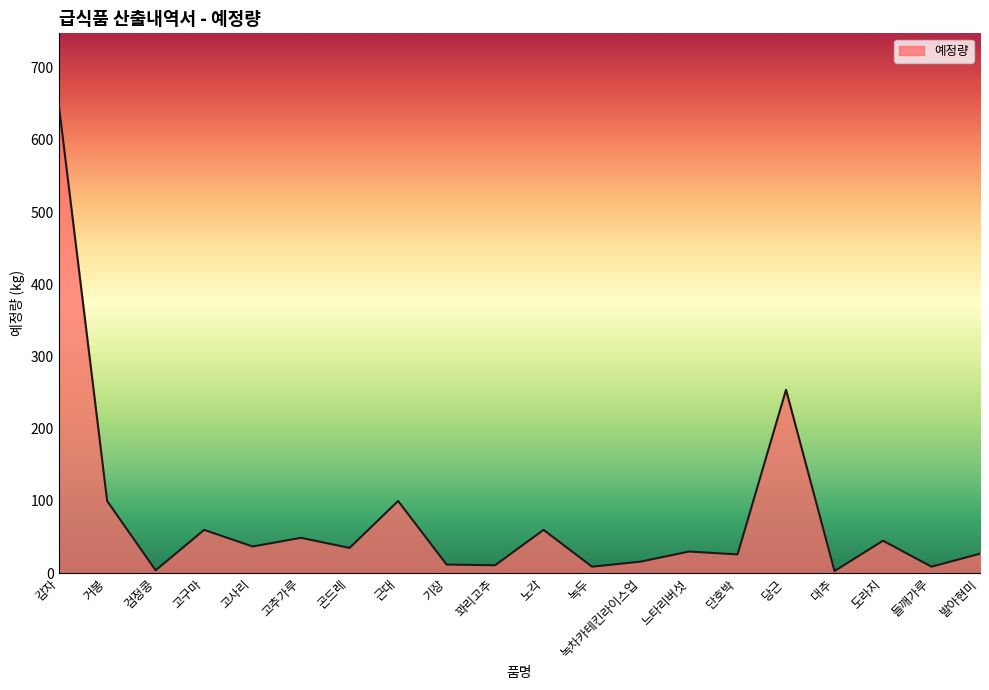

What is the minimum value shown in the chart?

3